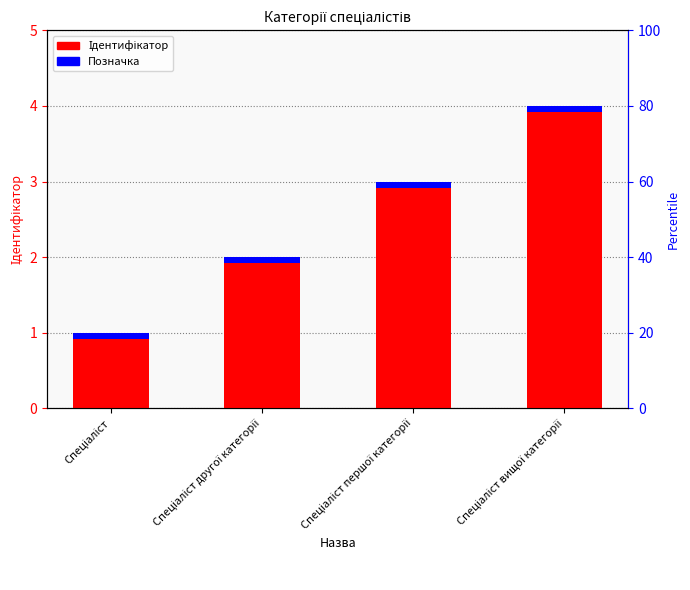

At Спеціаліст другої категорії, list the series in order from smallest to largest.

Позначка, Ідентифікатор